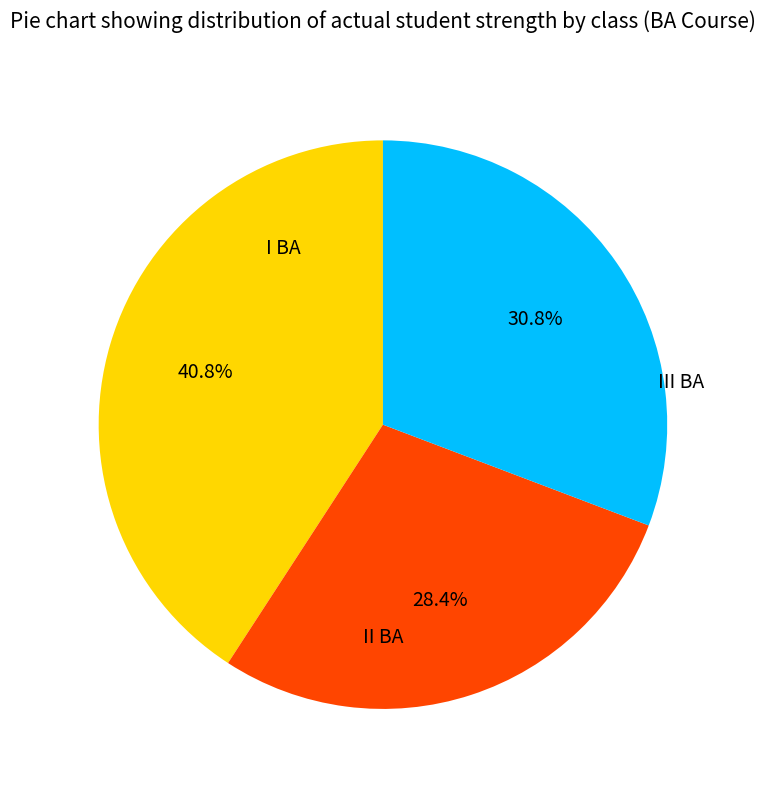

To the nearest percent, what is the average slice percentage?

33%